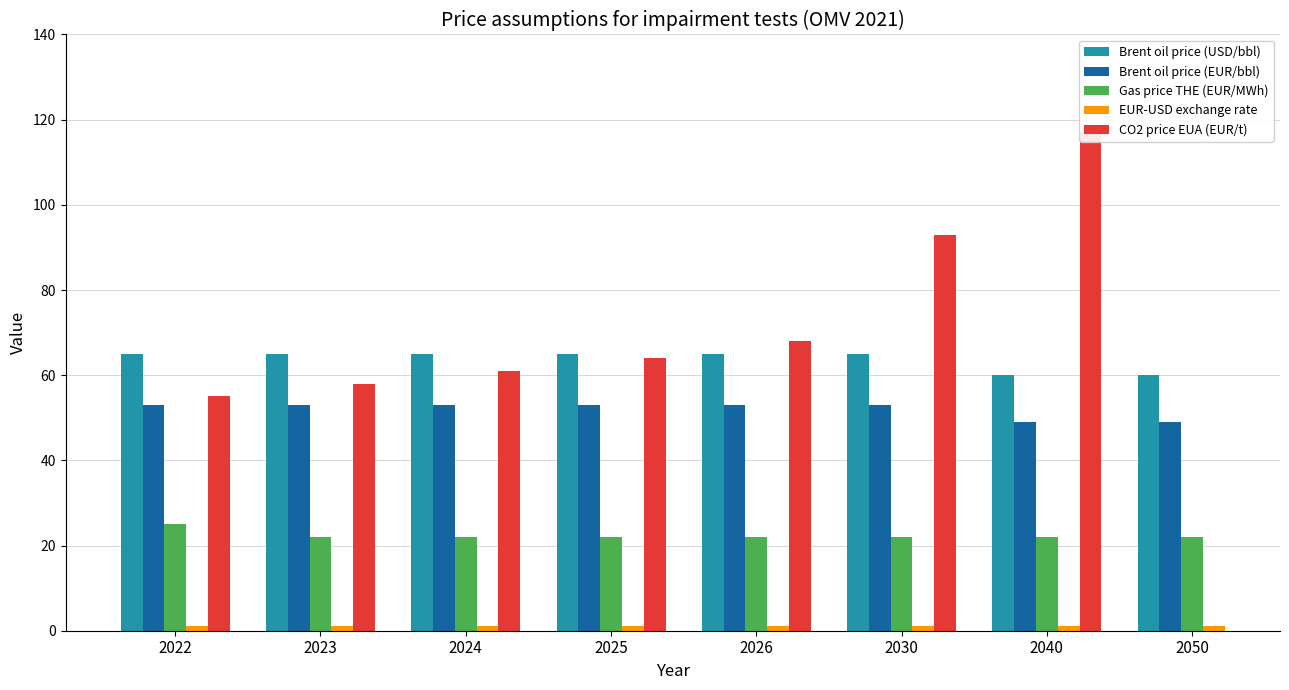

What is the difference between the highest and lowest values at 2024?

63.8